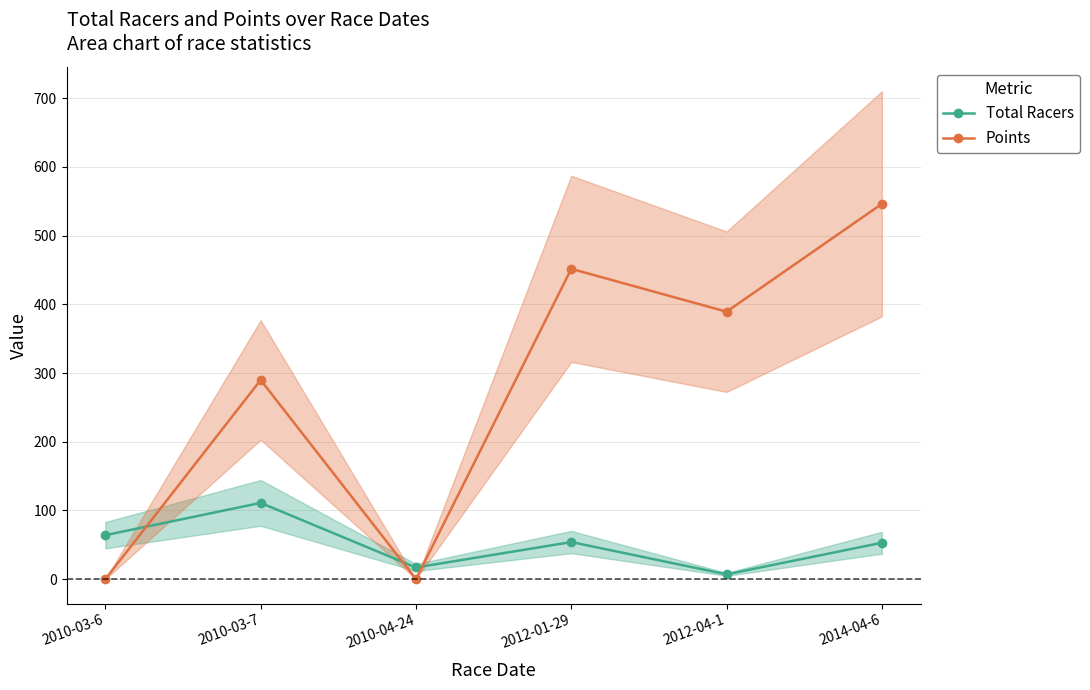

Which has a higher value, 2012-04-1 or 2014-04-6?

2014-04-6